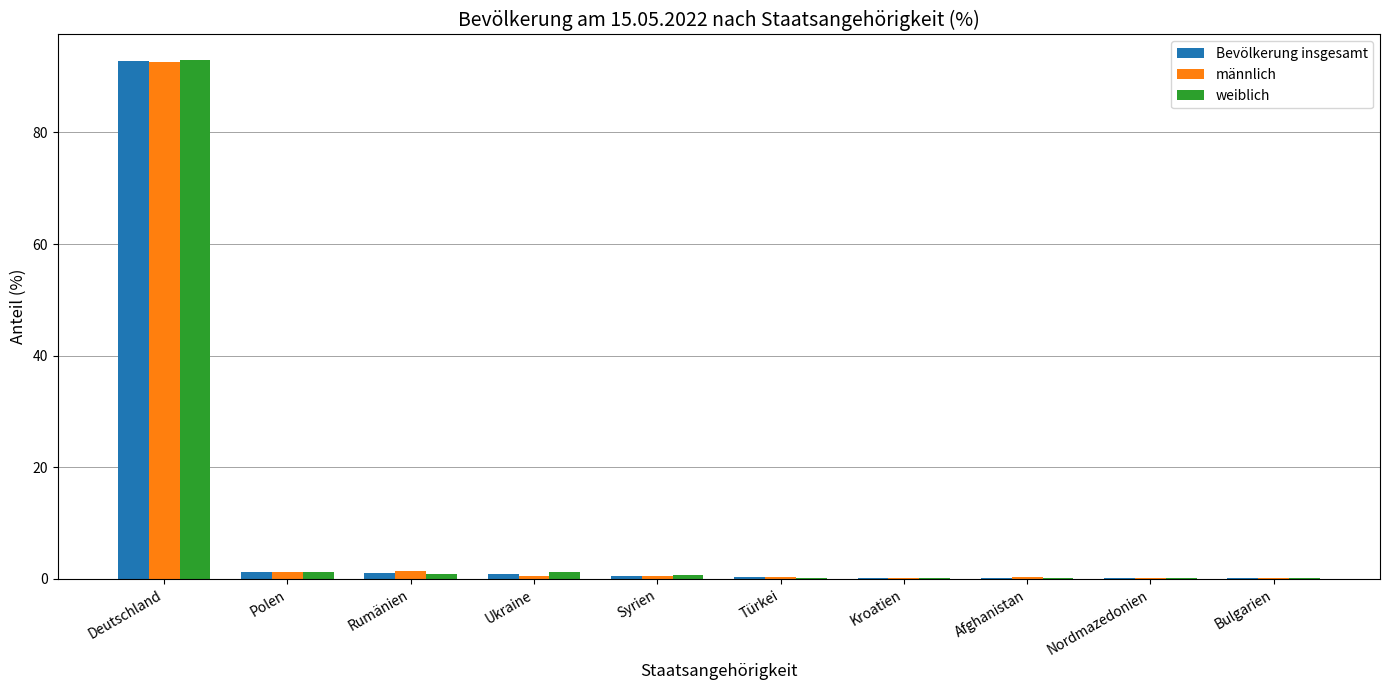

At which category is the sum across all series the highest?

Deutschland